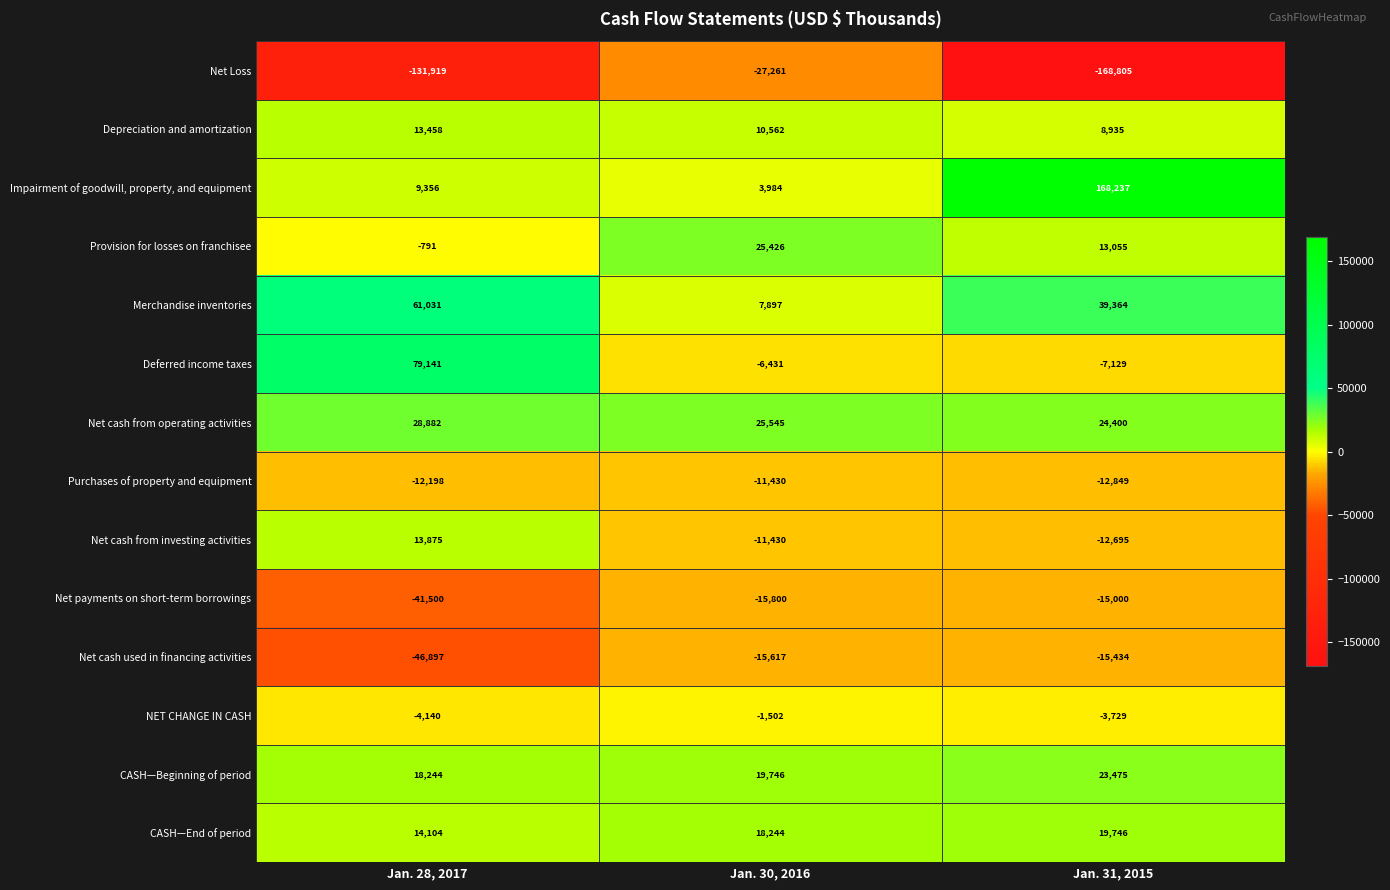

The value of CASH—End of period at Jan. 30, 2016 is 11696. True or false?

False